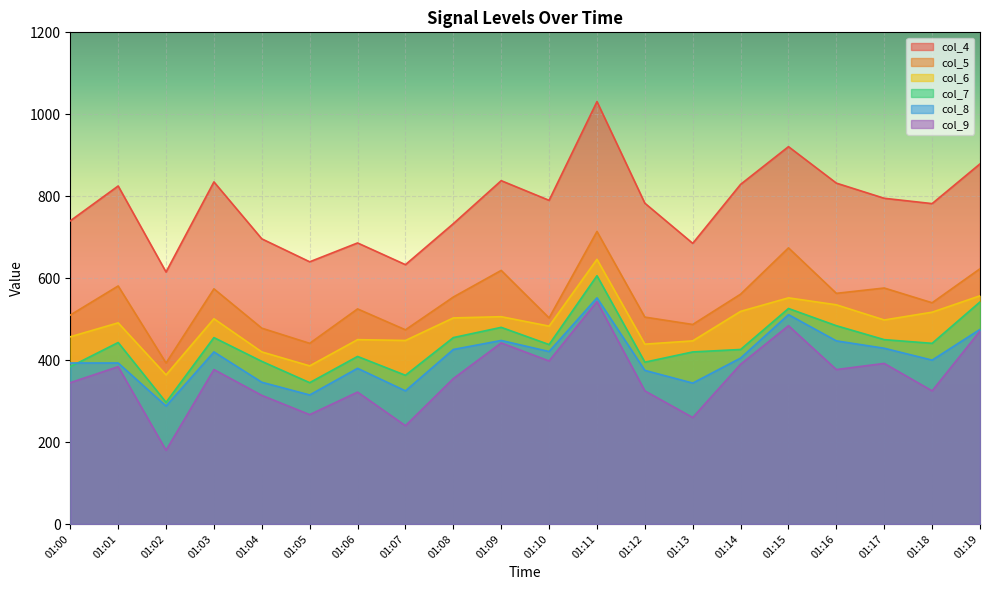

What is the total value across all series at 01:04?

2651